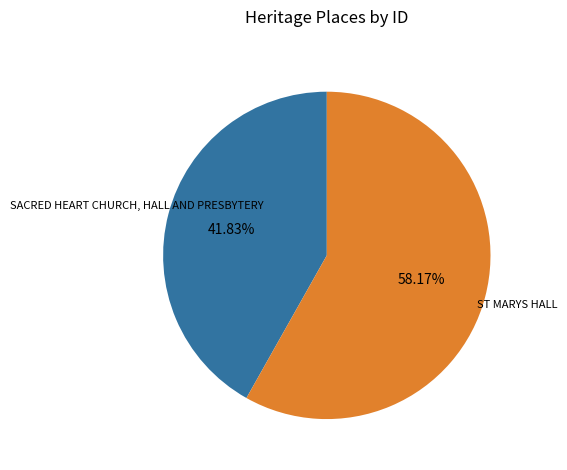

To the nearest percent, what is the difference between the largest and smallest slice percentages?

16%